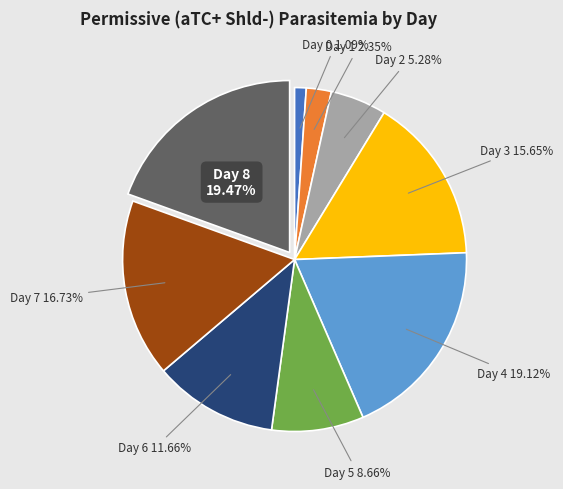

To the nearest percent, what percentage of the pie is Day 0?

1%